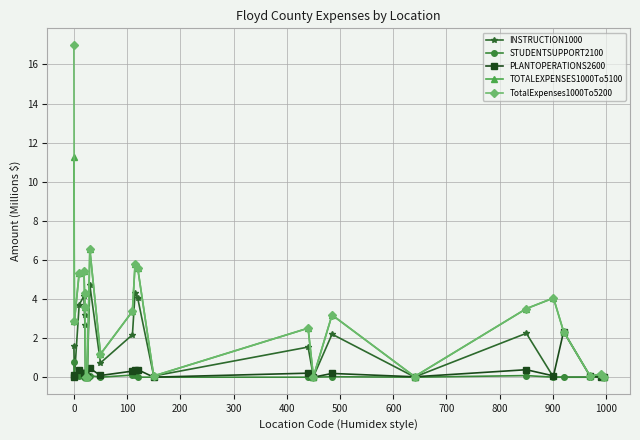

Which series has the largest range (max minus min)?

TotalExpenses1000To5200